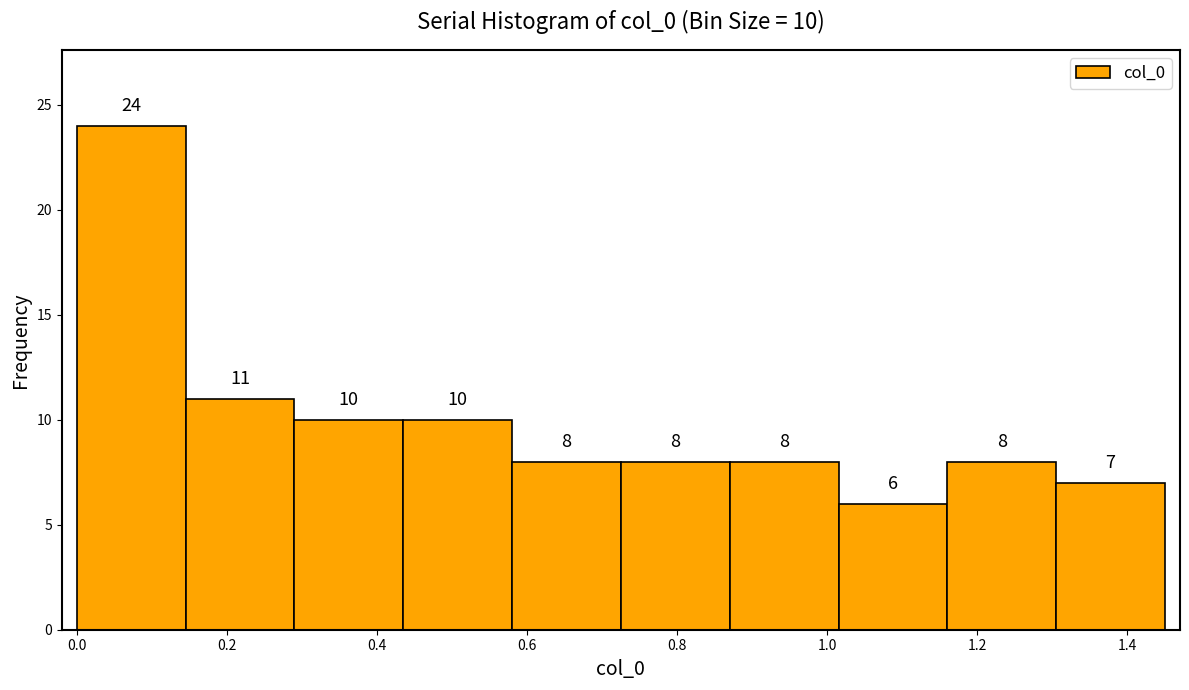

Over which range of the x-axis is the bar tallest?

0.000 to 0.145